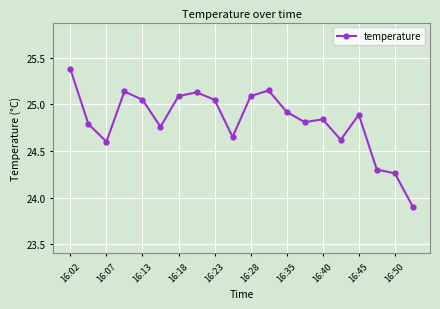

What is the minimum value shown in the chart?

23.9